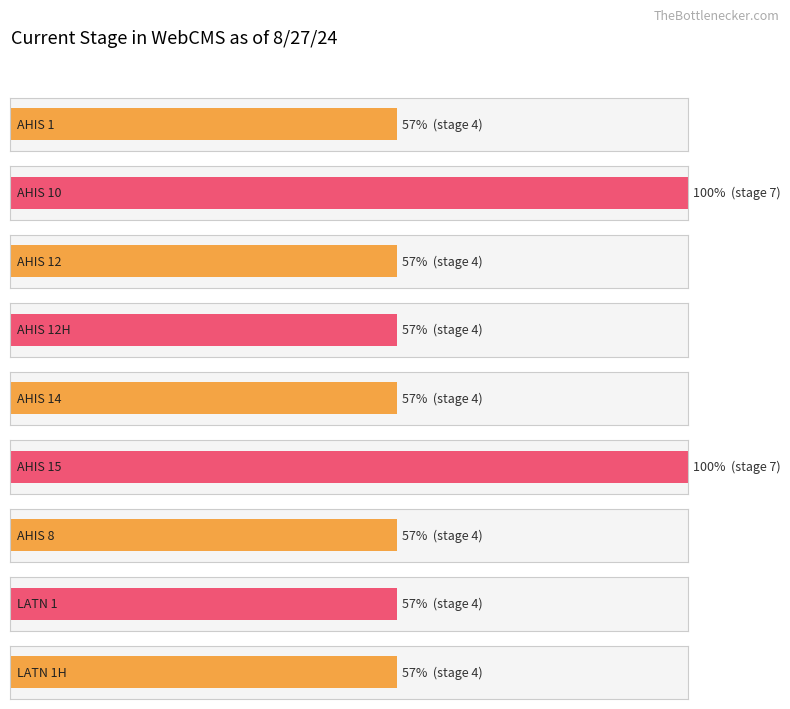

Does the chart contain stacked bars?

No